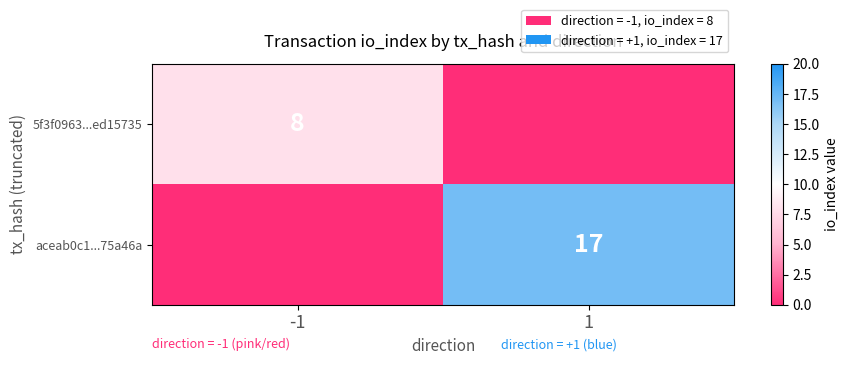

The 5f3f0963...ed15735 series shows 5 at -1. True or false?

False